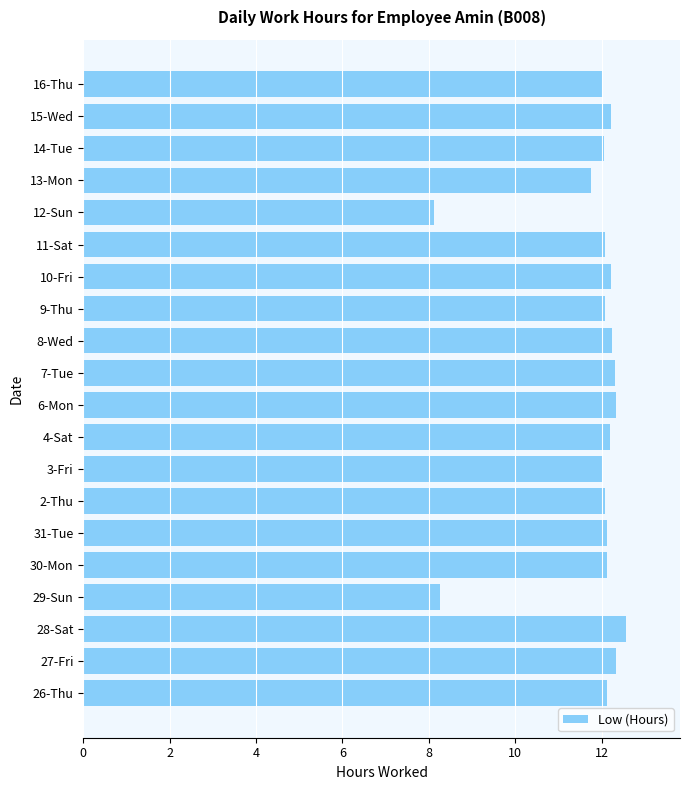

True or false: the data shows 12.3 at 27-Fri.

True